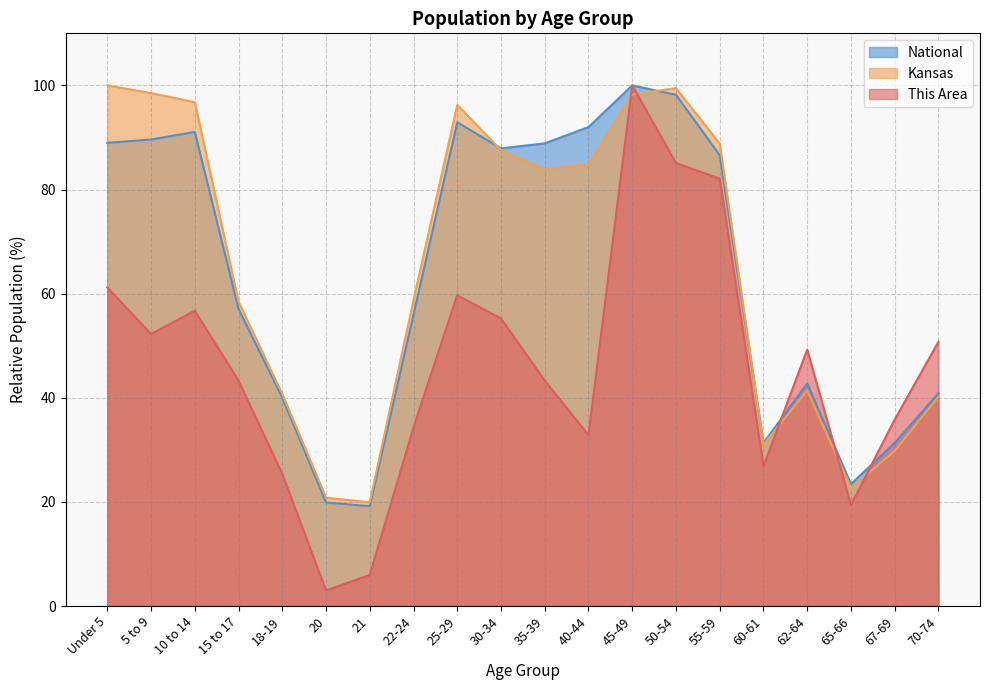

The value of This Area at 60-61 is 17.1. True or false?

False